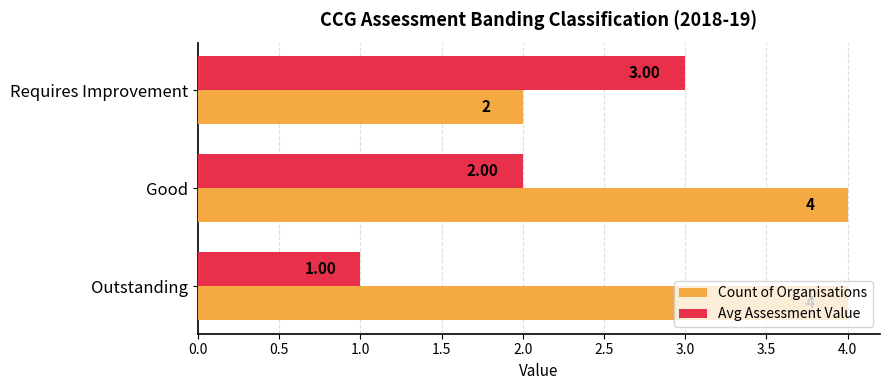

Which category has the lowest value in the Avg Assessment Value series?

Outstanding